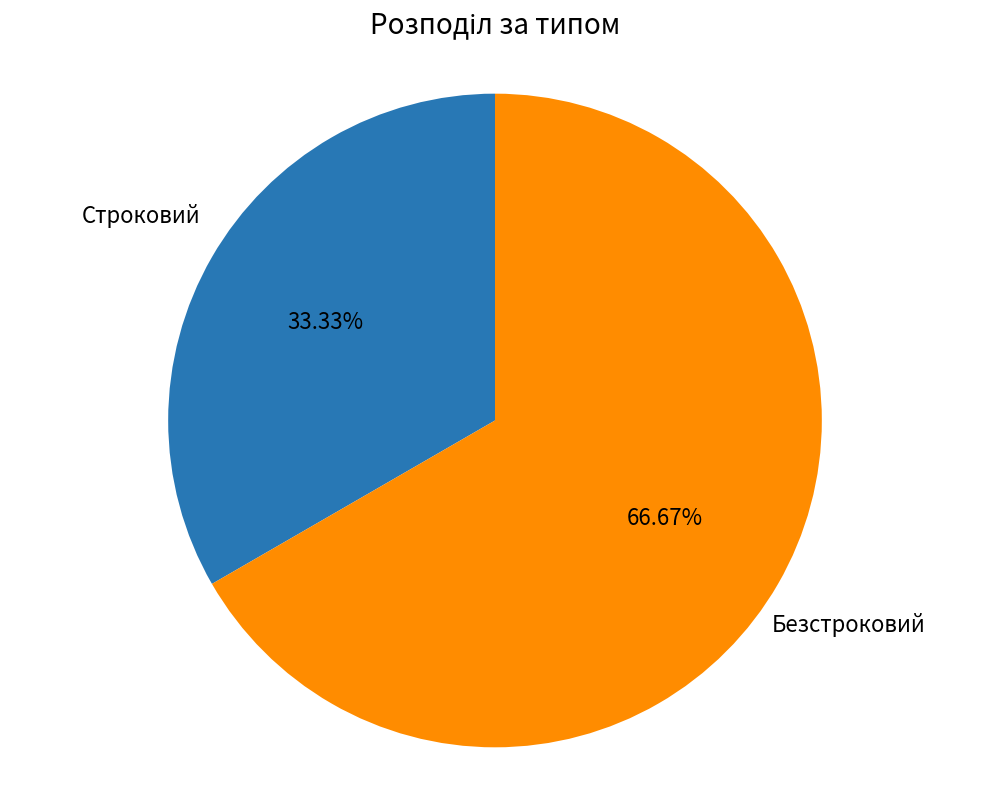

How many segments does this pie chart have?

2